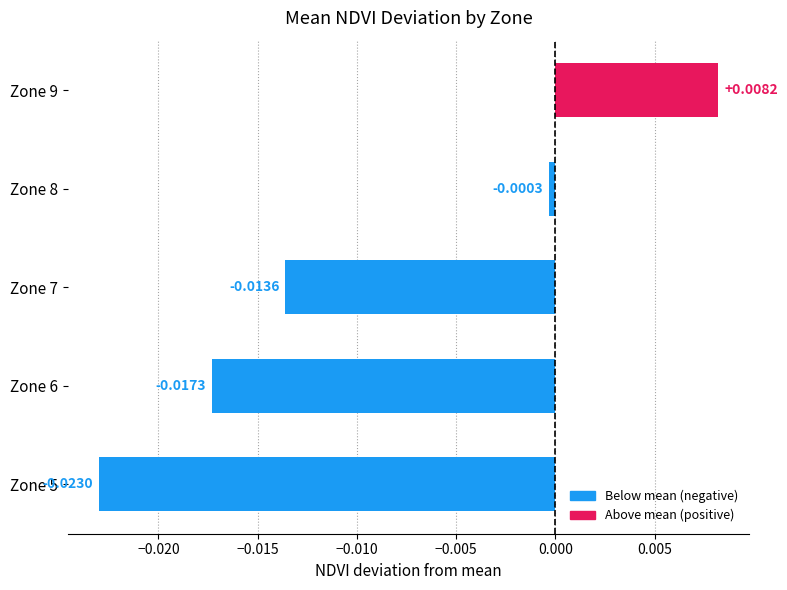

Rank the categories by value from lowest to highest.

Zone 5, Zone 6, Zone 7, Zone 8, Zone 9